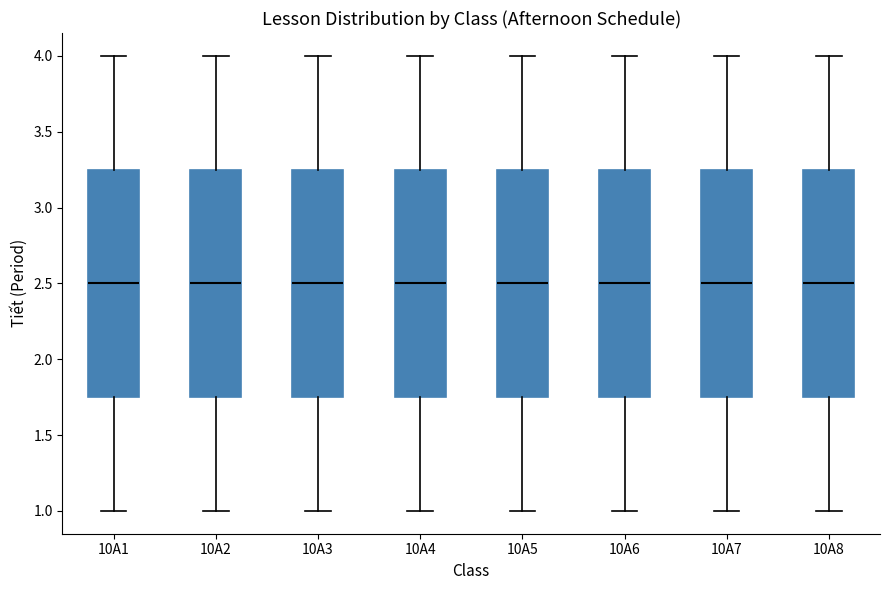

Reading left to right, read every box against the y-axis: the position of its median line, the range the box covers, and the ends of its whiskers. The values are not printed on the chart, so give them approximately, as read against the axis.

10A1: median 2.50, box 1.75 to 3.25, whiskers 1.00 to 4.00
10A2: median 2.50, box 1.75 to 3.25, whiskers 1.00 to 4.00
10A3: median 2.50, box 1.75 to 3.25, whiskers 1.00 to 4.00
10A4: median 2.50, box 1.75 to 3.25, whiskers 1.00 to 4.00
10A5: median 2.50, box 1.75 to 3.25, whiskers 1.00 to 4.00
10A6: median 2.50, box 1.75 to 3.25, whiskers 1.00 to 4.00
10A7: median 2.50, box 1.75 to 3.25, whiskers 1.00 to 4.00
10A8: median 2.50, box 1.75 to 3.25, whiskers 1.00 to 4.00